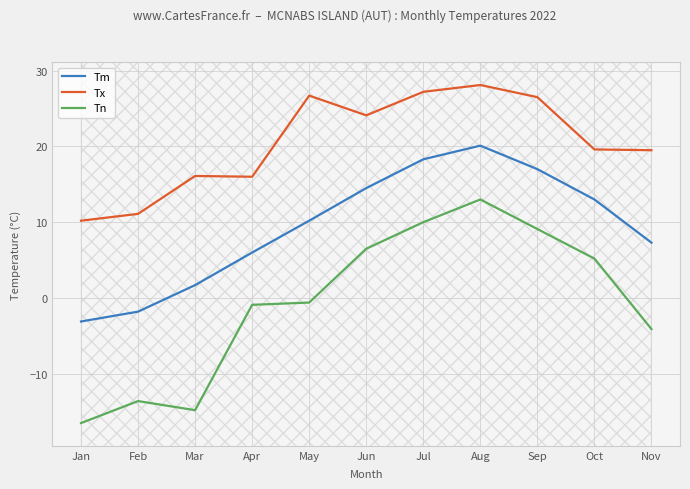

Does the chart display data point markers on the line(s)?

No